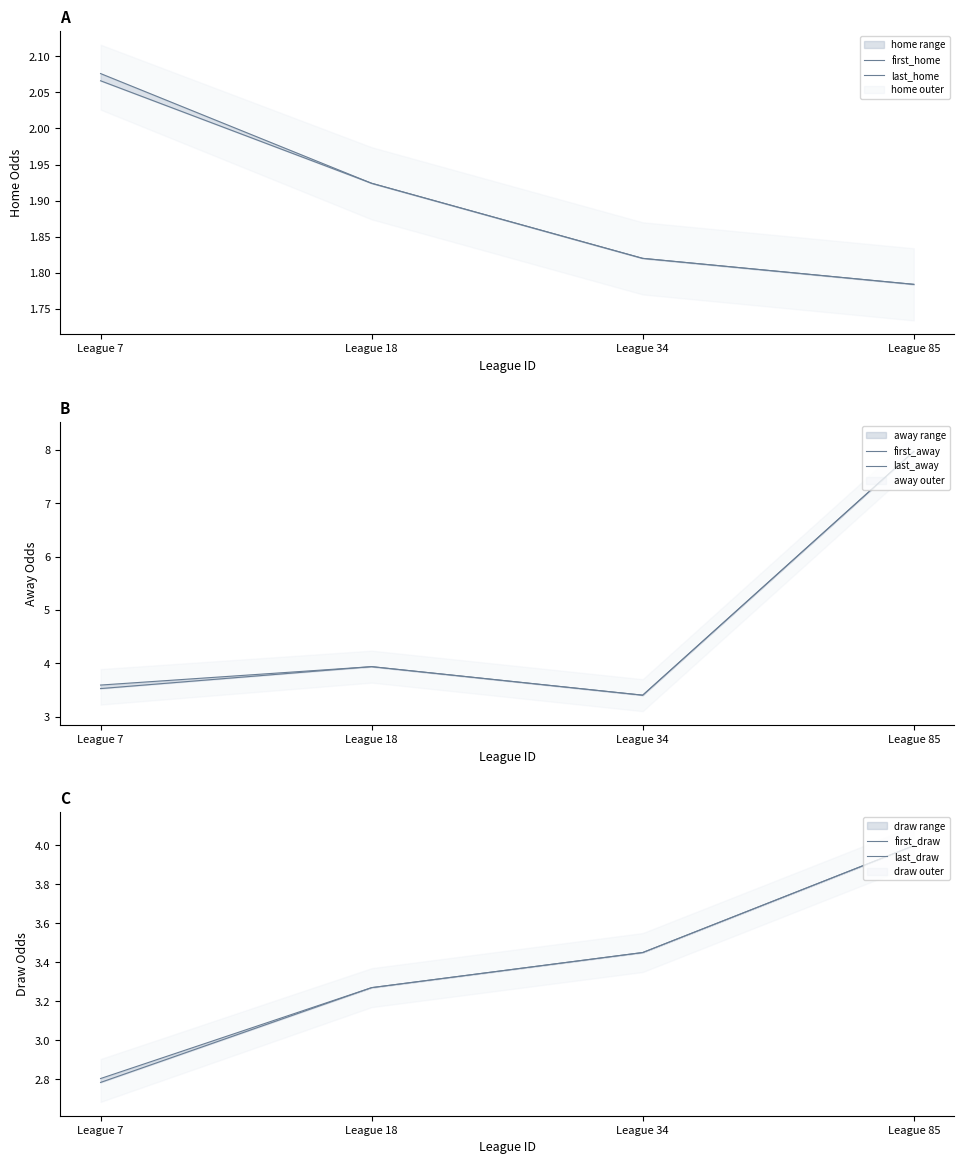

Rank the series by their maximum value, from highest to lowest.

first_away, last_away, first_draw, last_draw, first_home, last_home